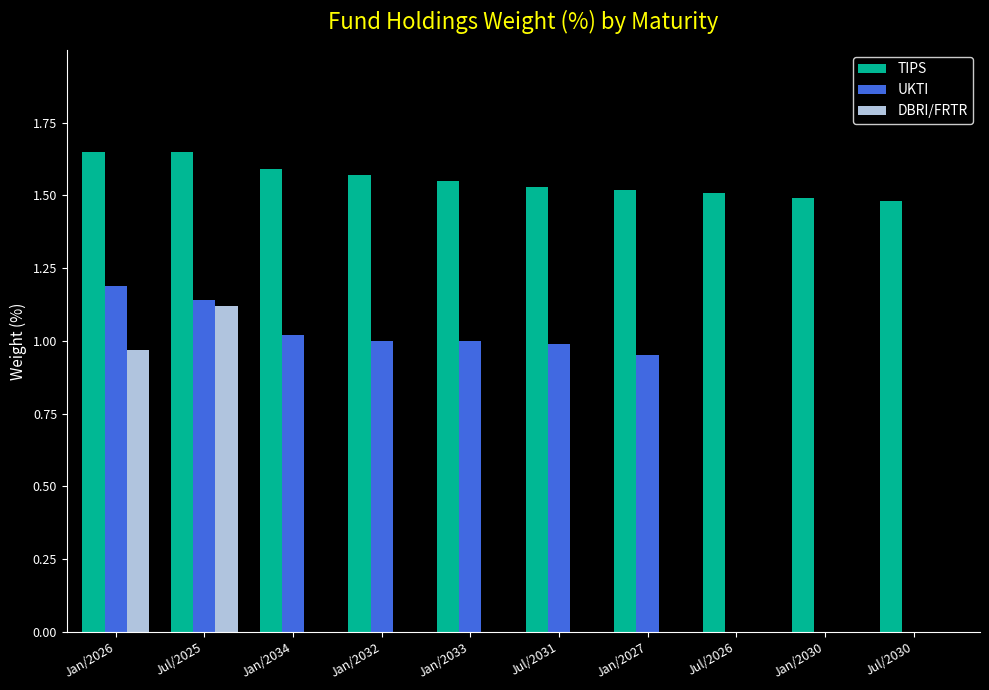

The value of UKTI at Jul/2025 is 0.6. True or false?

False